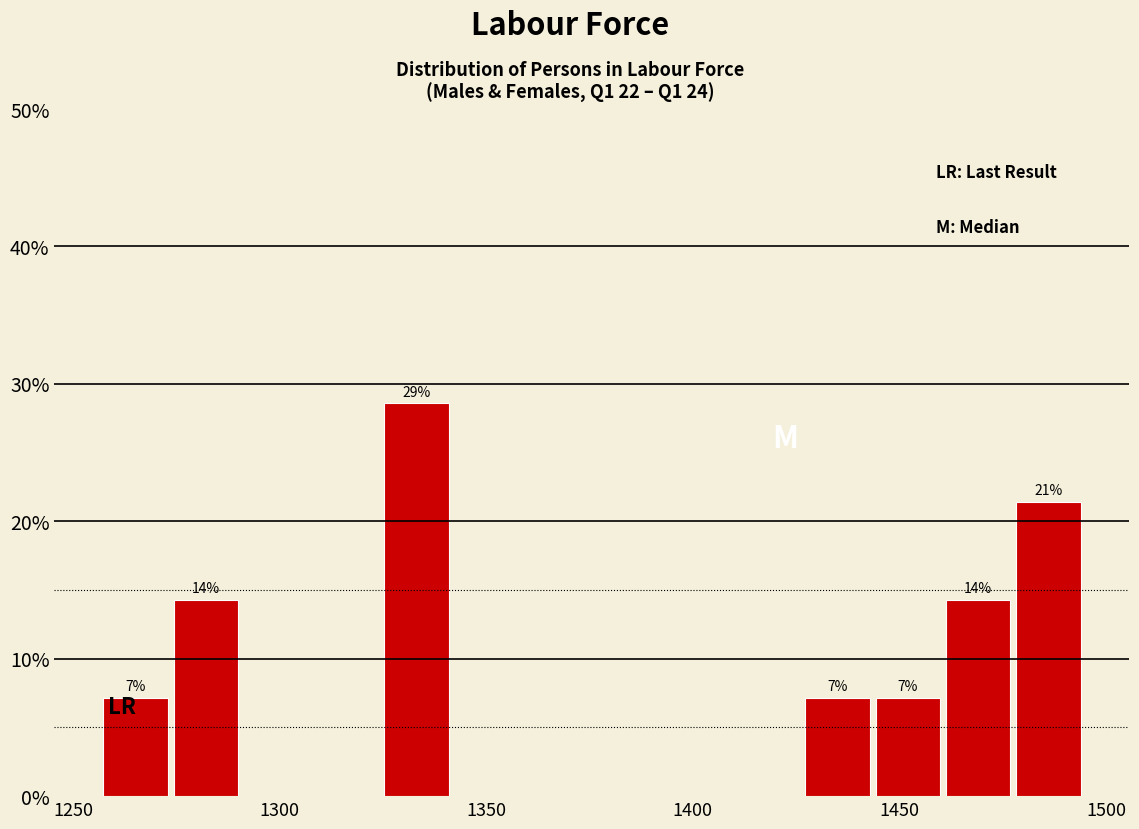

Read against the x-axis, roughly where is the centre of the tallest bar?

1335